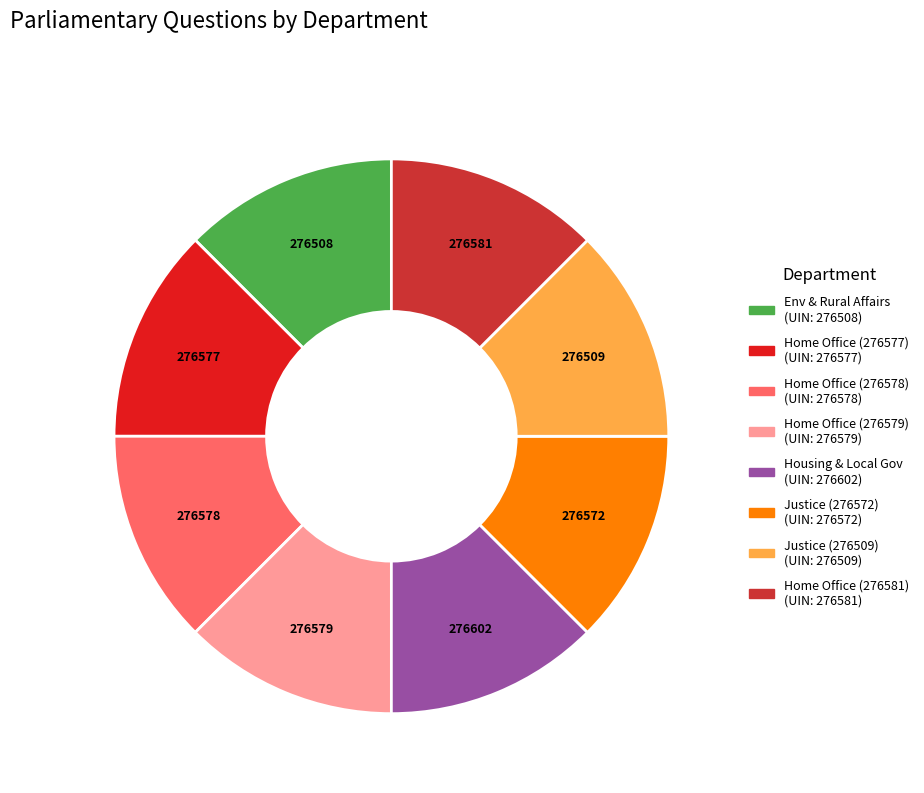

Is the sum of 276572 and 276578 greater than half?

No